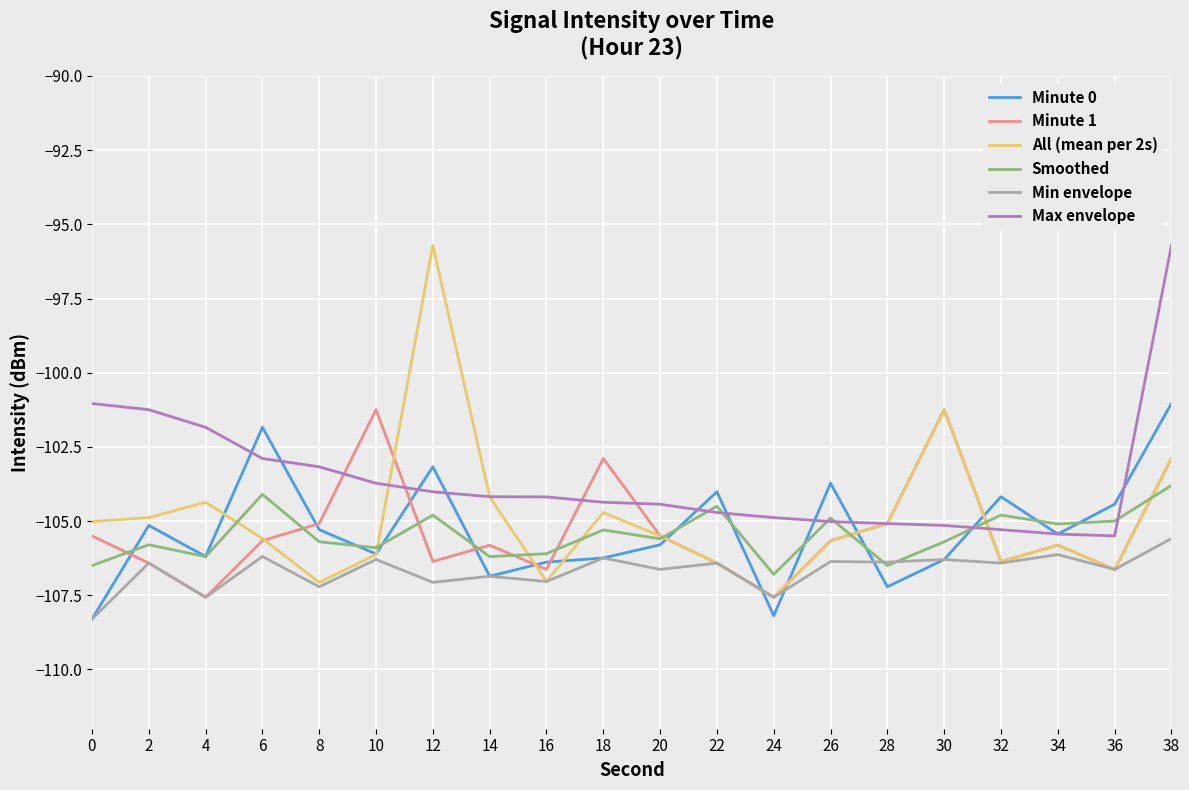

Does the chart display data point markers on the line(s)?

No